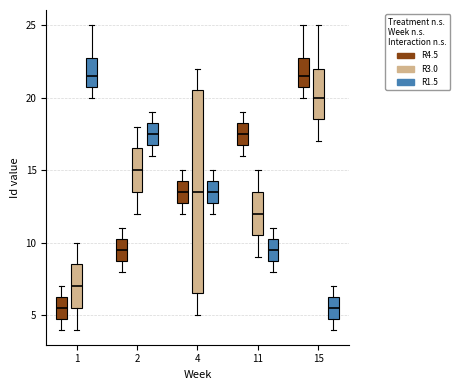

Where does the median line of the box for 4 (R4.5) sit on the y-axis? The values are not printed on the chart, so give them approximately, as read against the axis.

13.5